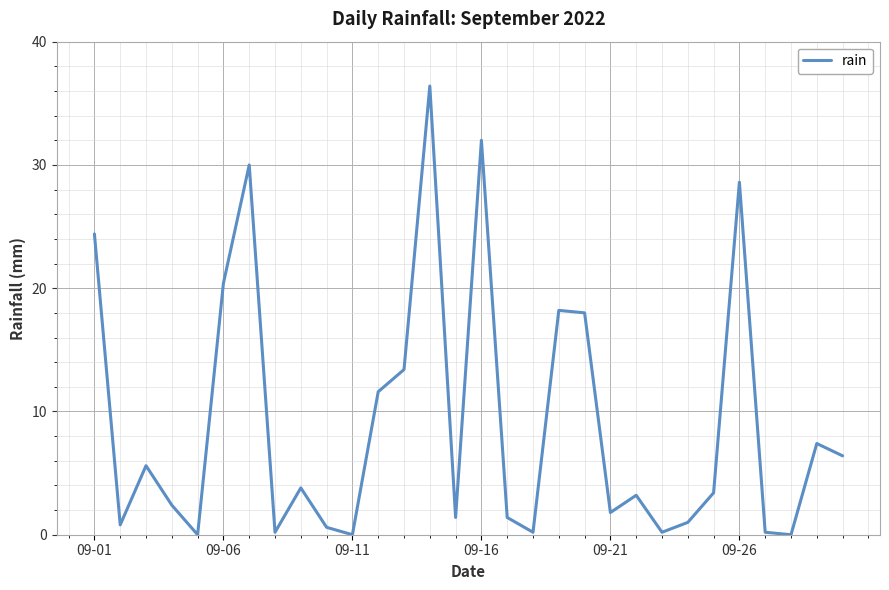

What is the greatest value displayed?

36.4